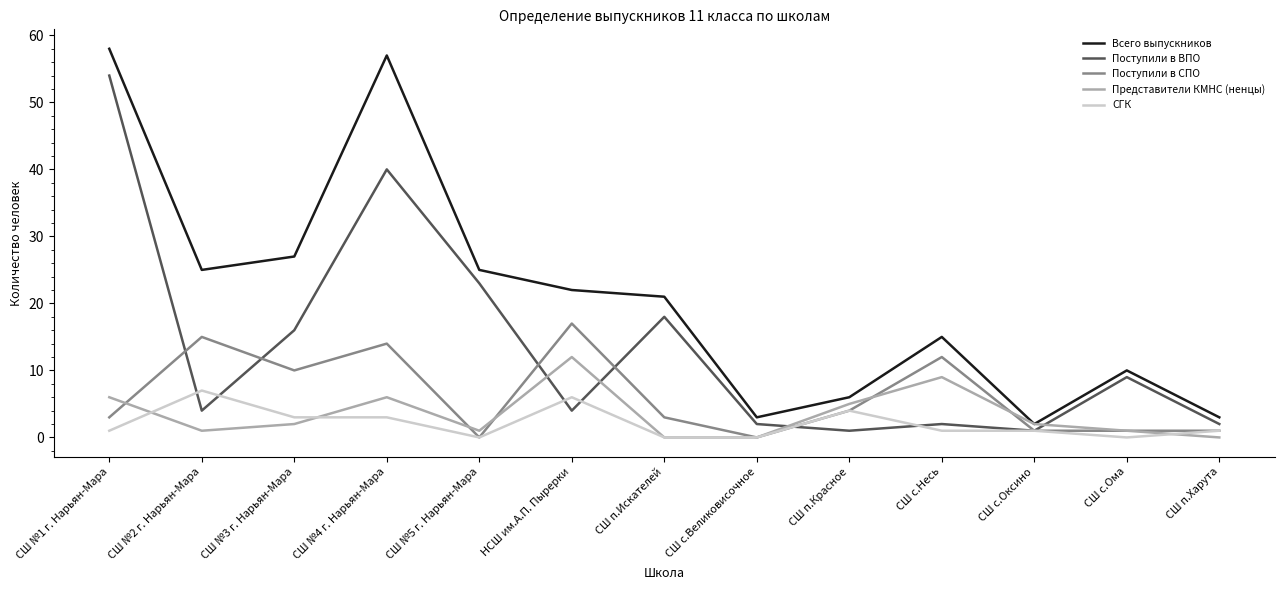

What is the total value across all series at СШ с.Великовисочное?

5